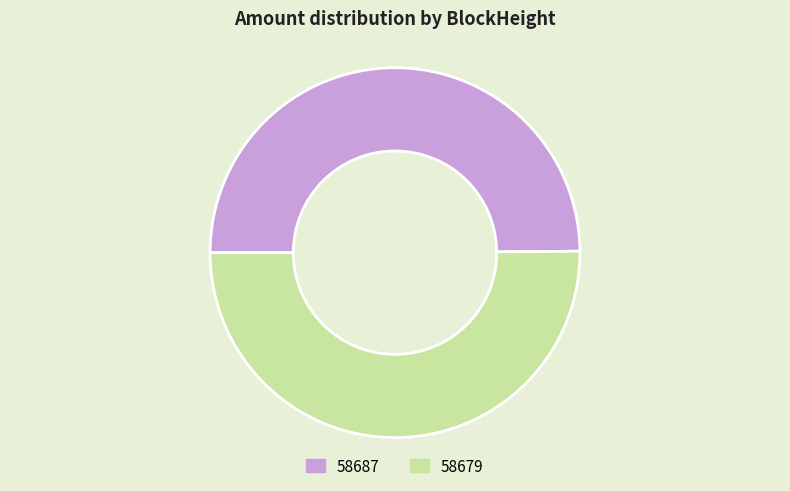

Combined, do 58679 and 58687 account for over 50%?

Yes